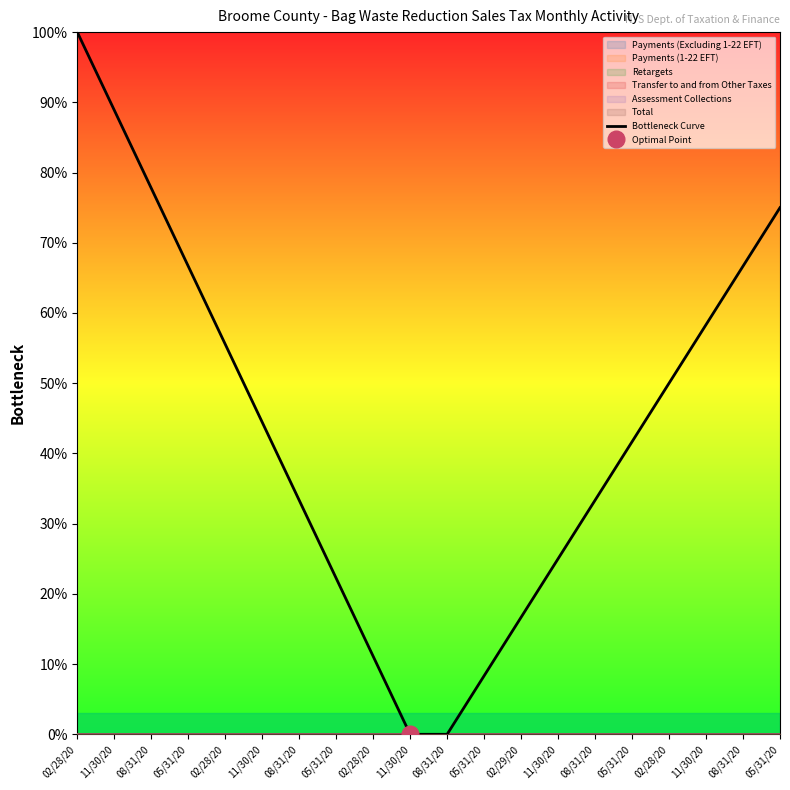

How many values are above zero?

18